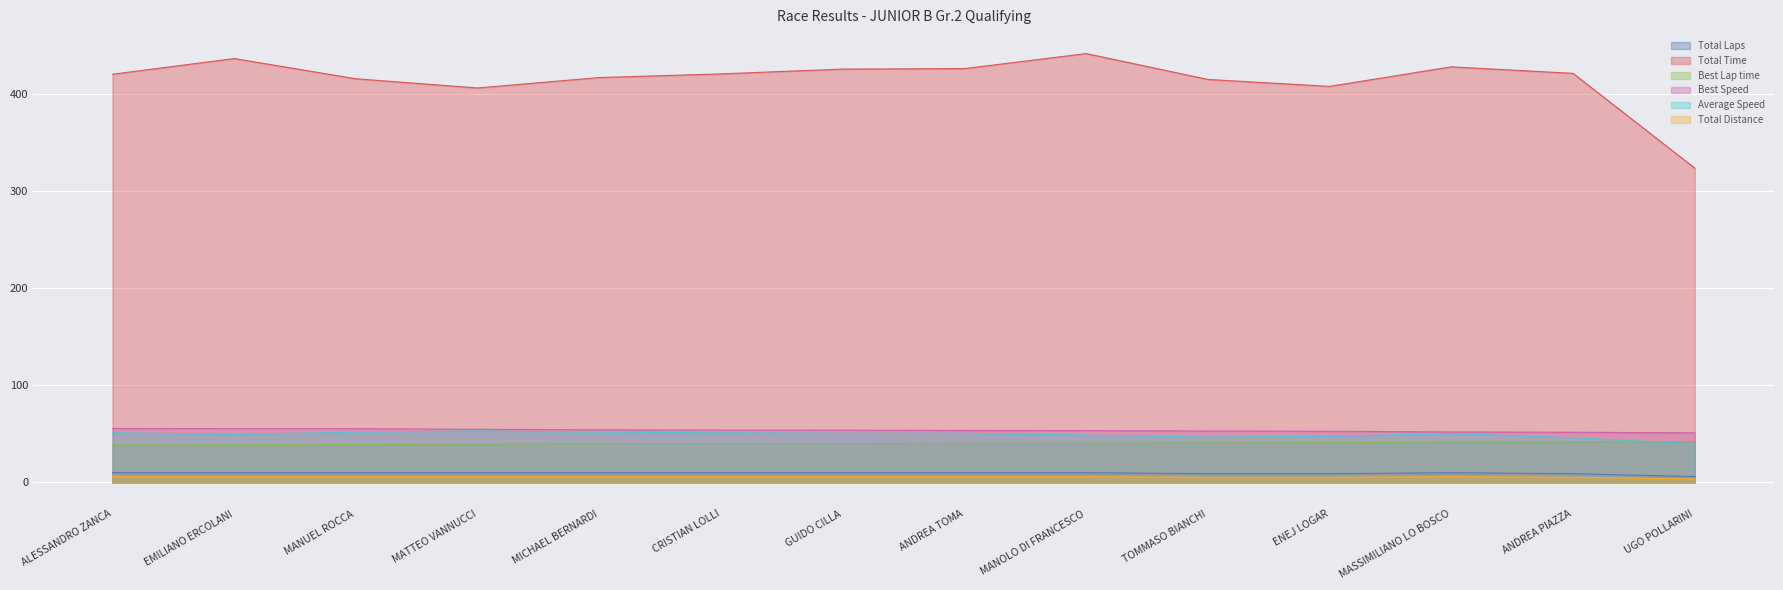

What is the difference between the highest and lowest values at ANDREA PIAZZA?

416.4